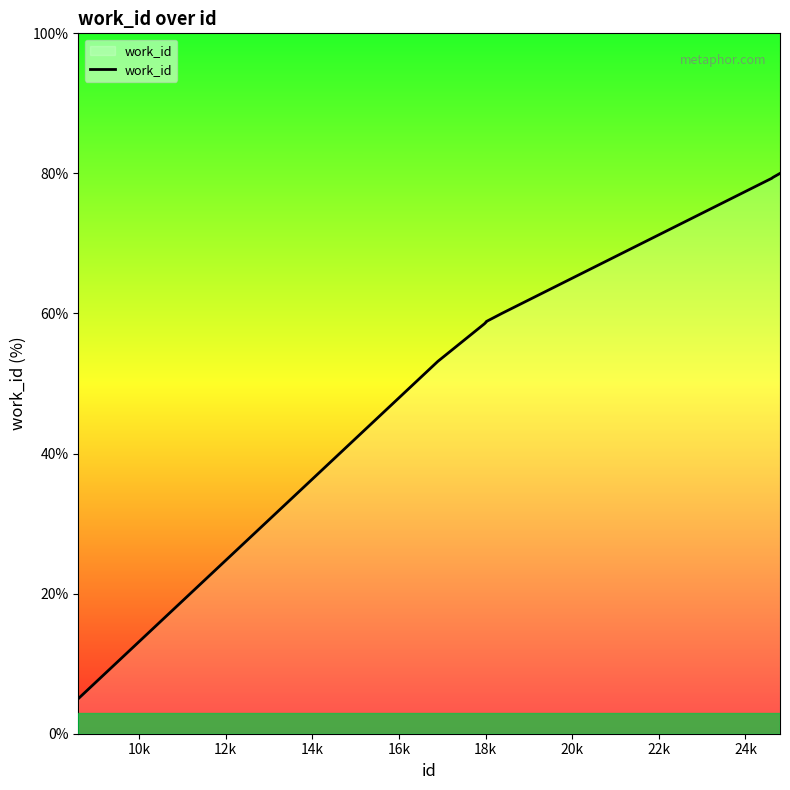

What is the difference between the maximum and minimum values?

75.0